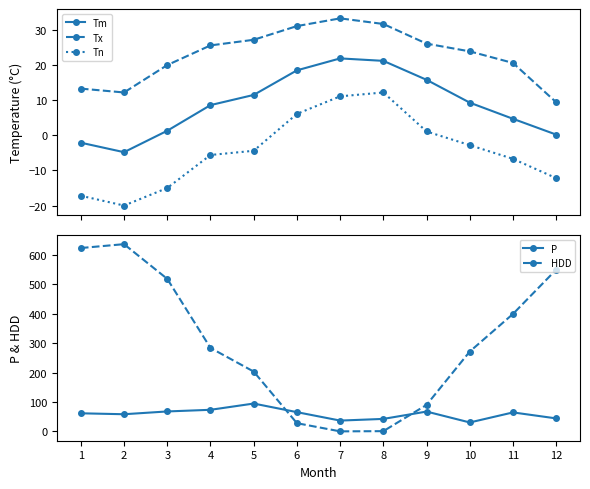

True or false: Tn and Tm intersect in this chart.

False